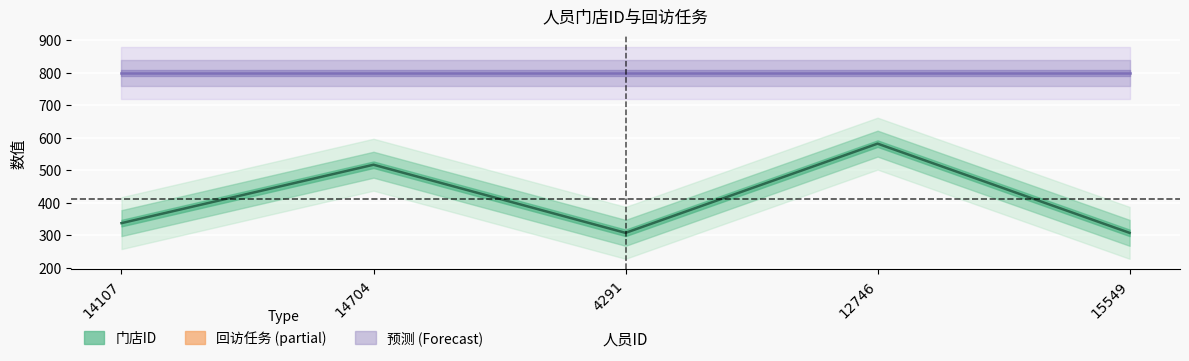

How many lines are shown in the chart?

1